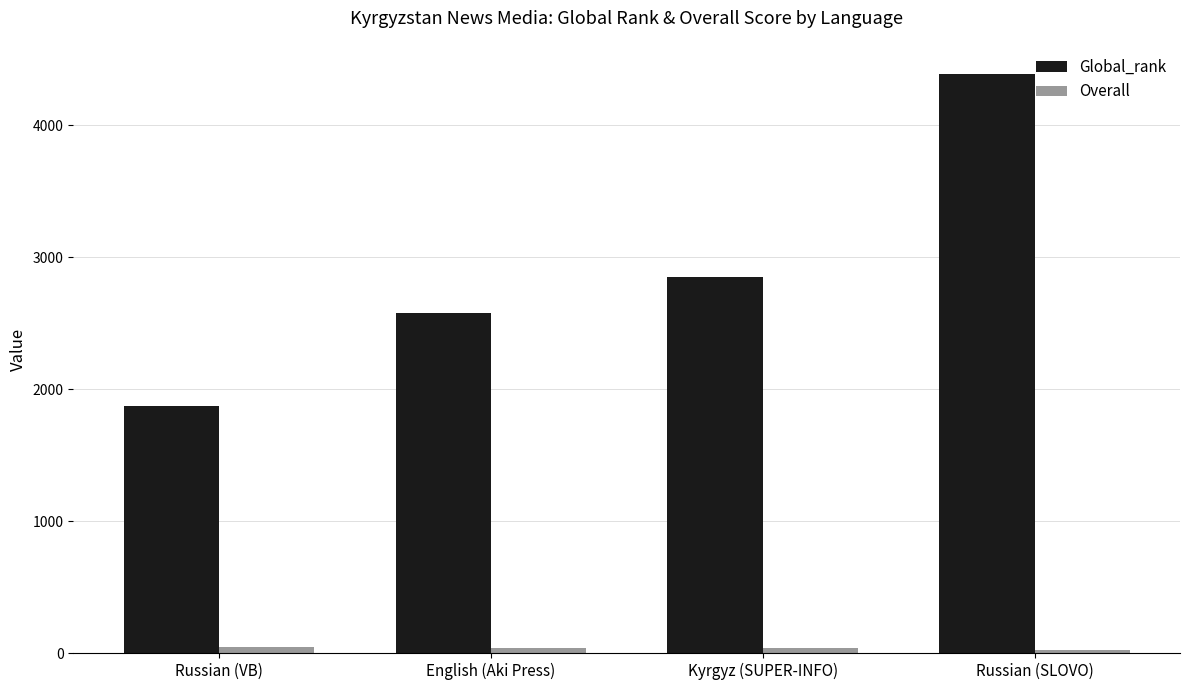

What position from the right is Kyrgyz (SUPER-INFO)?

2